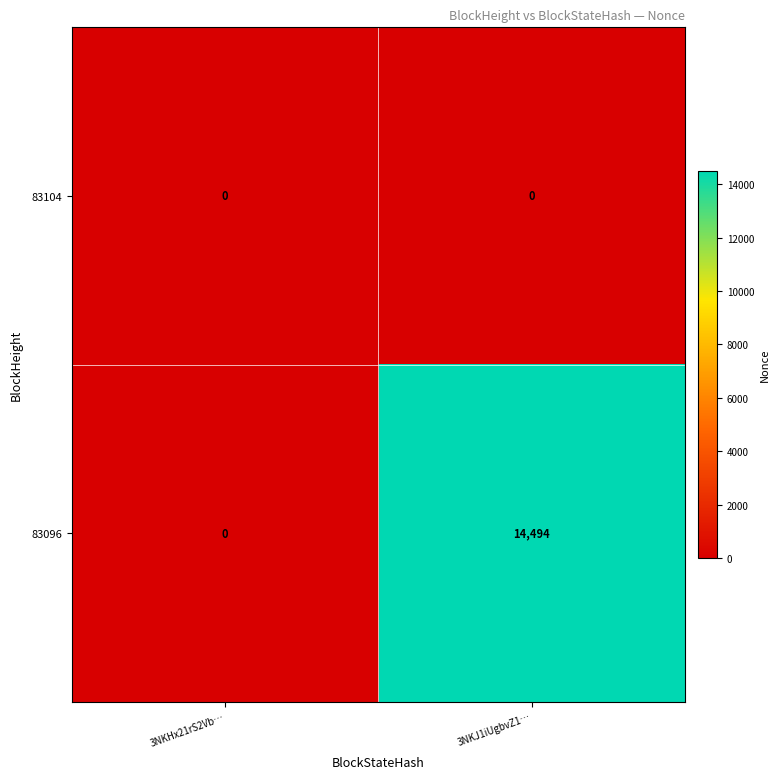

What is the difference between the highest and lowest values at 3NKJ1iUgbvZ1…?

14494